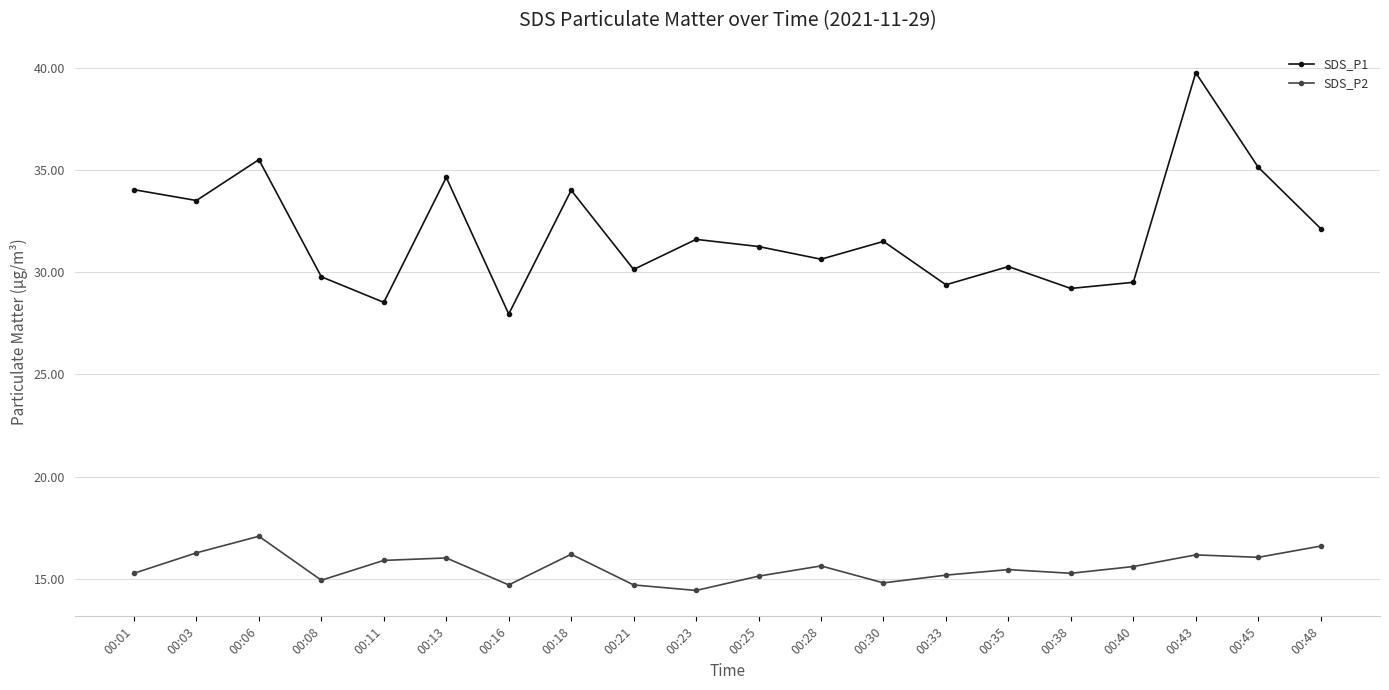

What is the spread (max minus min) of values at 00:03?

17.2